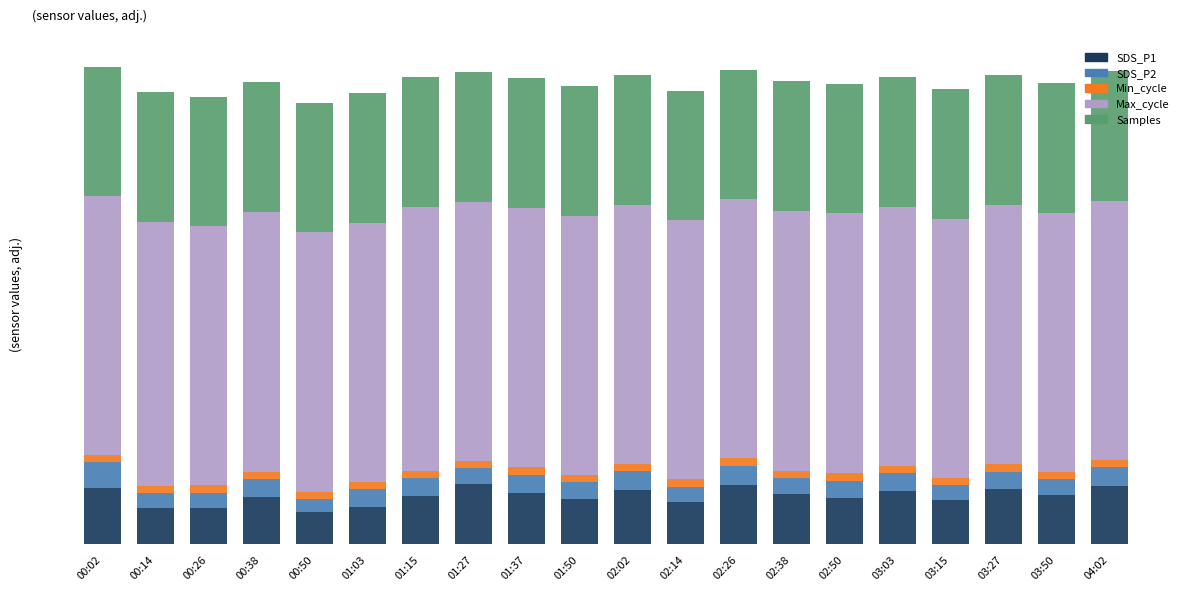

Does the chart contain any negative values?

No